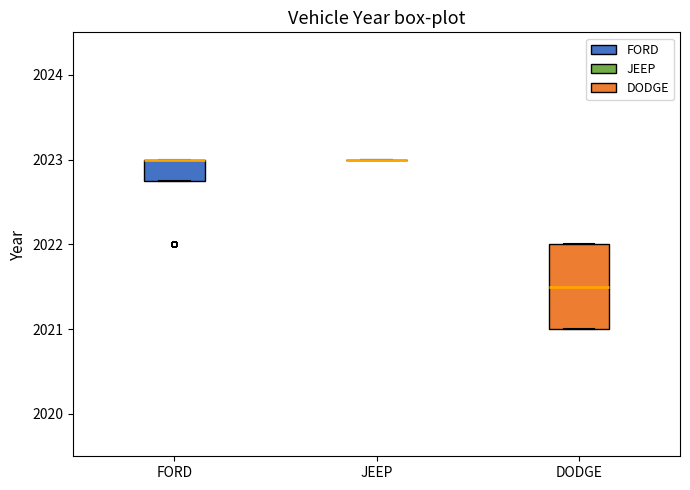

Reading left to right, read every box against the y-axis: the position of its median line, the range the box covers, and the ends of its whiskers. The values are not printed on the chart, so give them approximately, as read against the axis.

FORD: median 2023.0 (drawn on the box's upper edge), box 2022.8 to 2023.0, whiskers 2022.8 to 2023.0
JEEP: box collapsed to a line at 2023.0, whiskers 2023.0 to 2023.0
DODGE: median 2021.5, box 2021.0 to 2022.0, whiskers 2021.0 to 2022.0